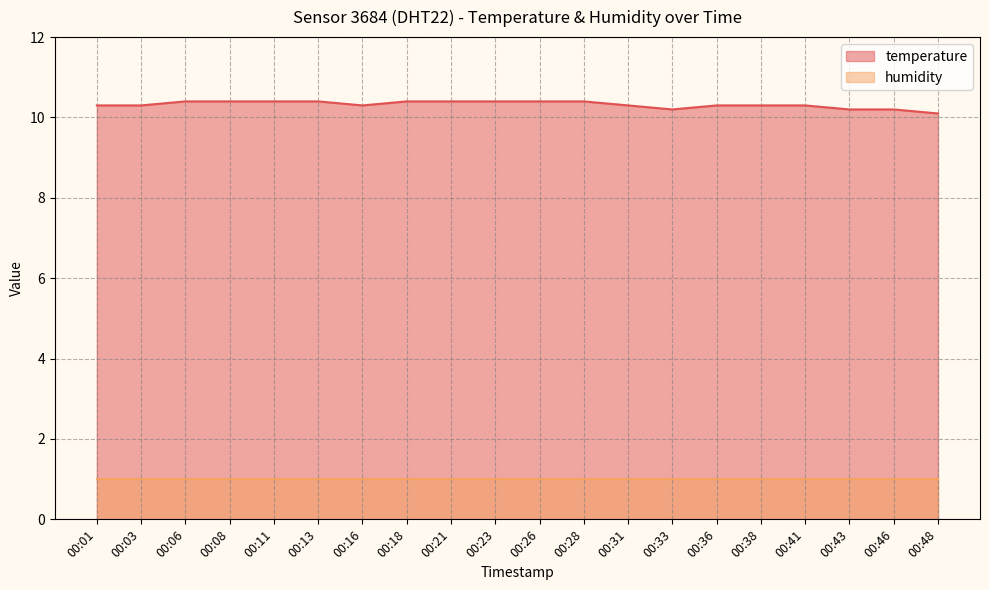

Is it true that the value at 00:26 is 14.4?

False